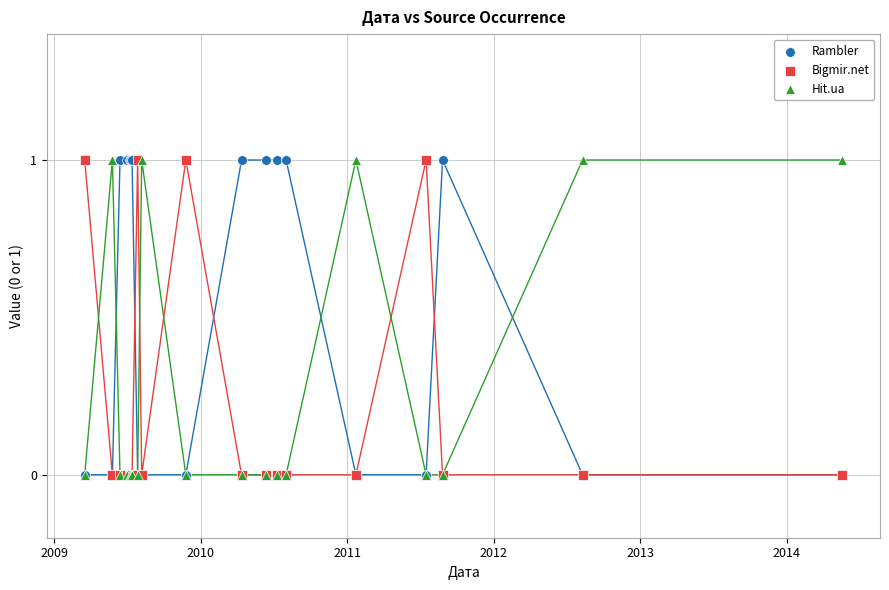

What are all the series names shown in the legend?

Rambler, Bigmir.net, Hit.ua